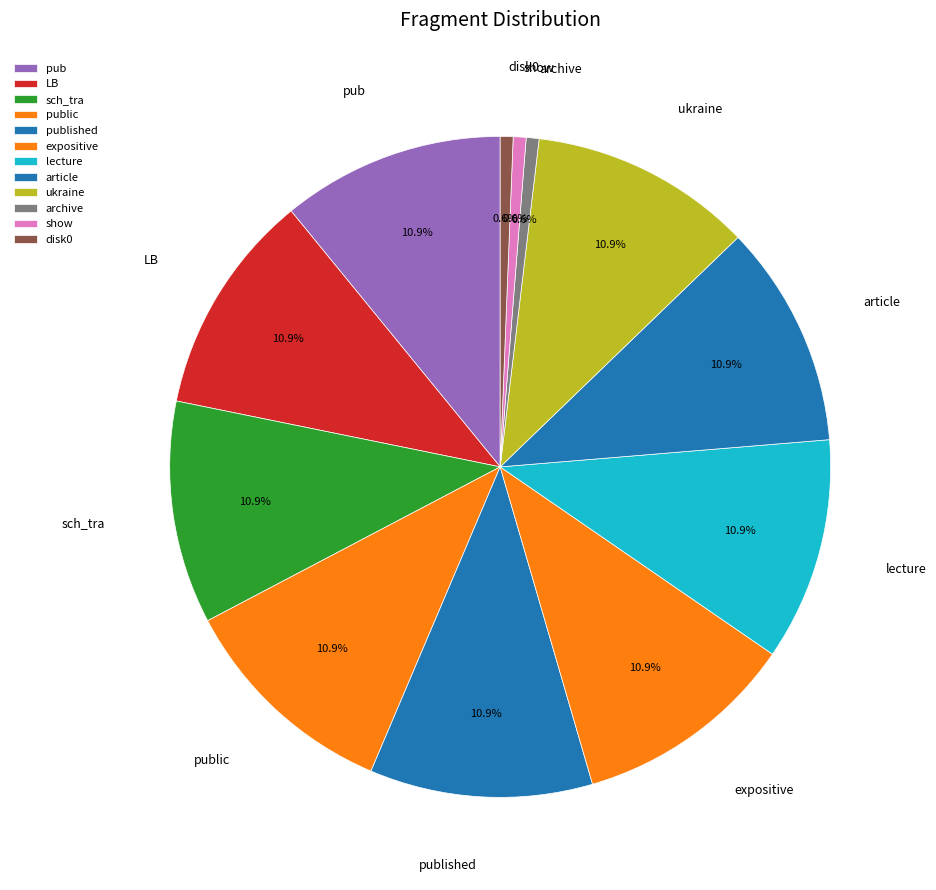

Count the number of slices in the pie.

12